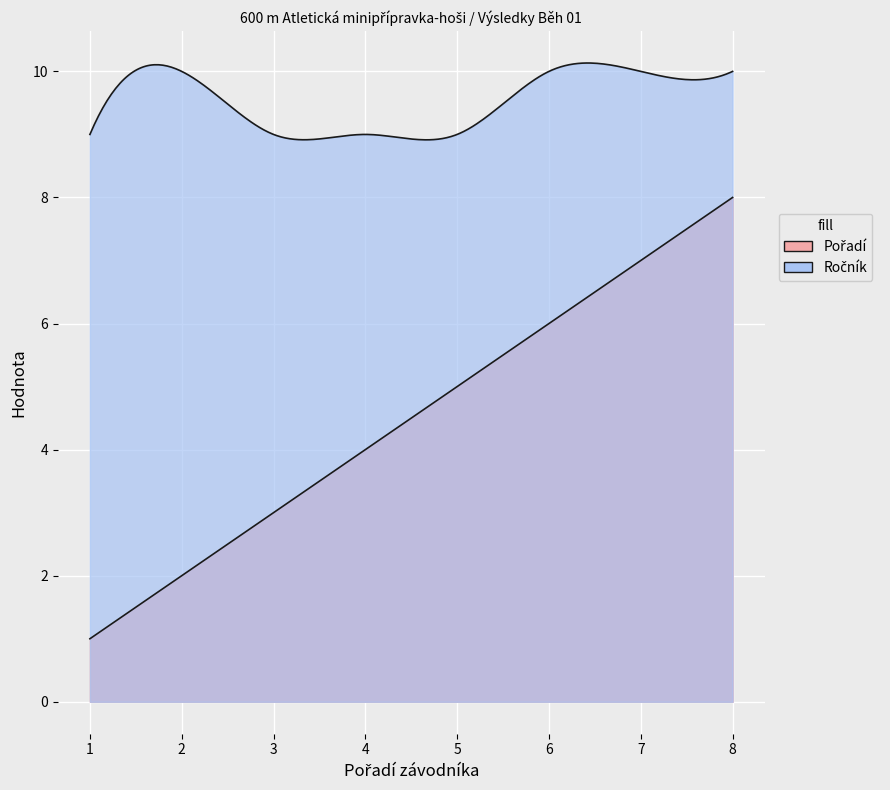

True or false: Pořadí and Ročník cross at least once.

False